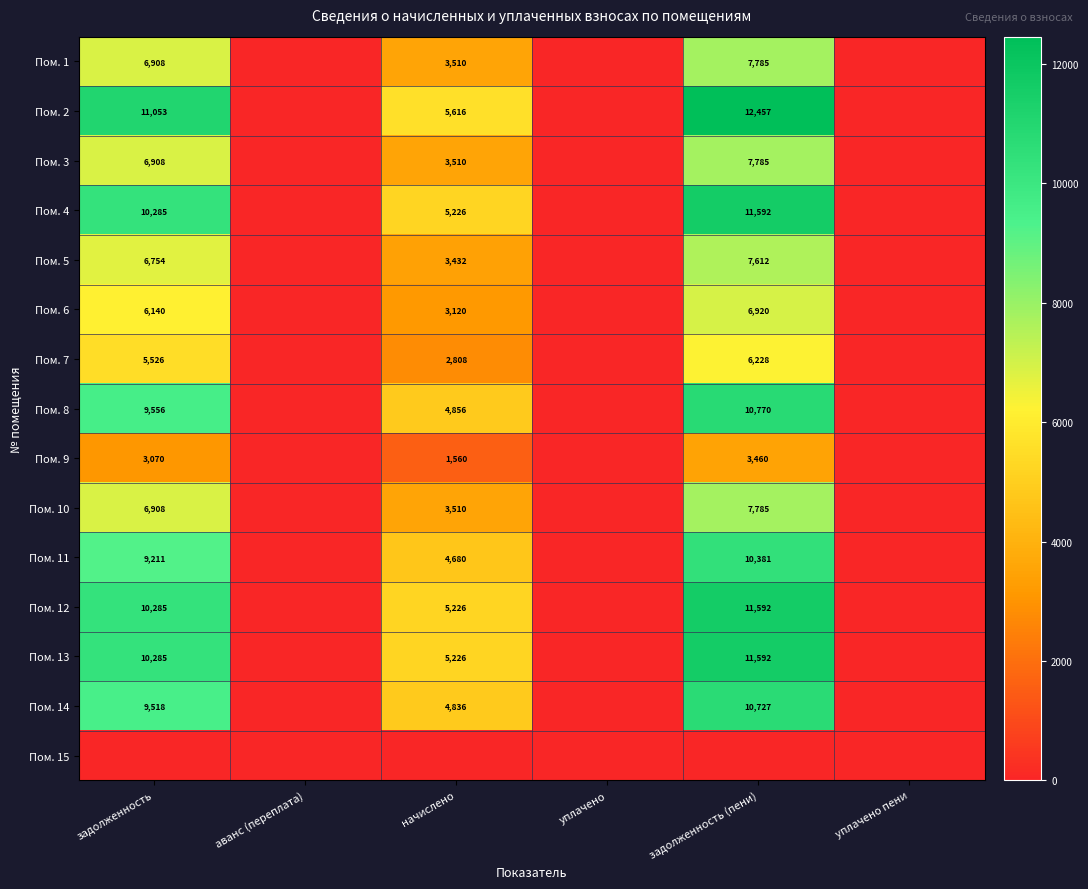

Is the value of Пом. 6 at начислено greater than the value of Пом. 4 at задолженность?

No